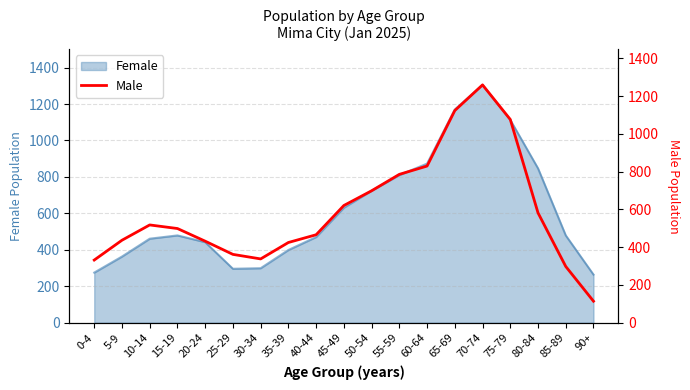

What is the label of the 14th point from the right?

25-29